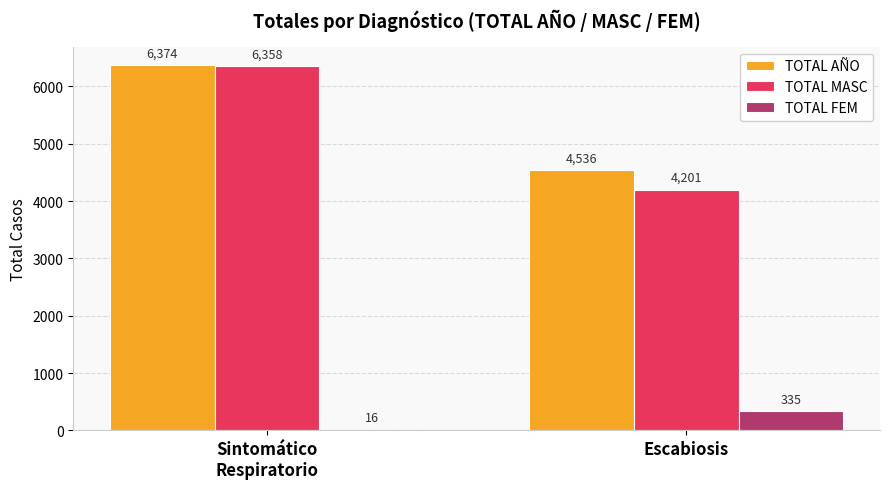

What is the sum of all TOTAL MASC values?

10559